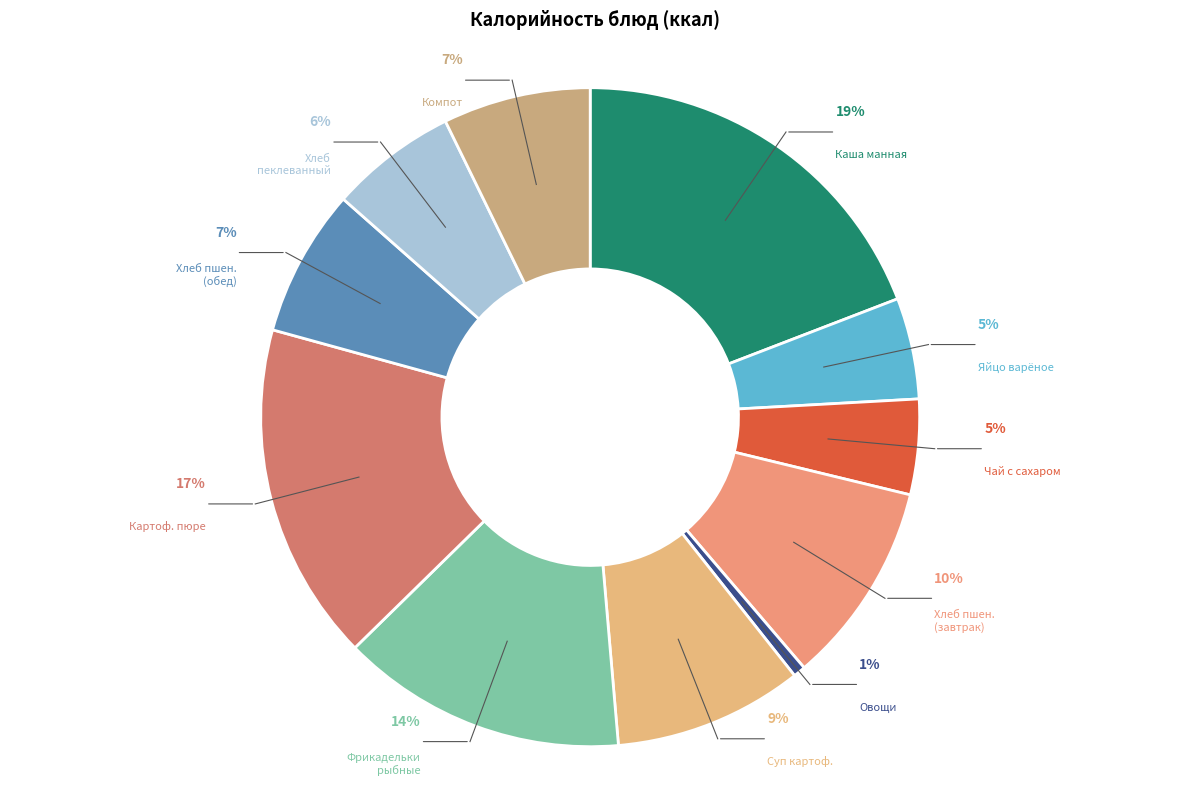

What percentage do Хлеб пшеничный (обед) and Картофельное пюре together represent?

23.9%